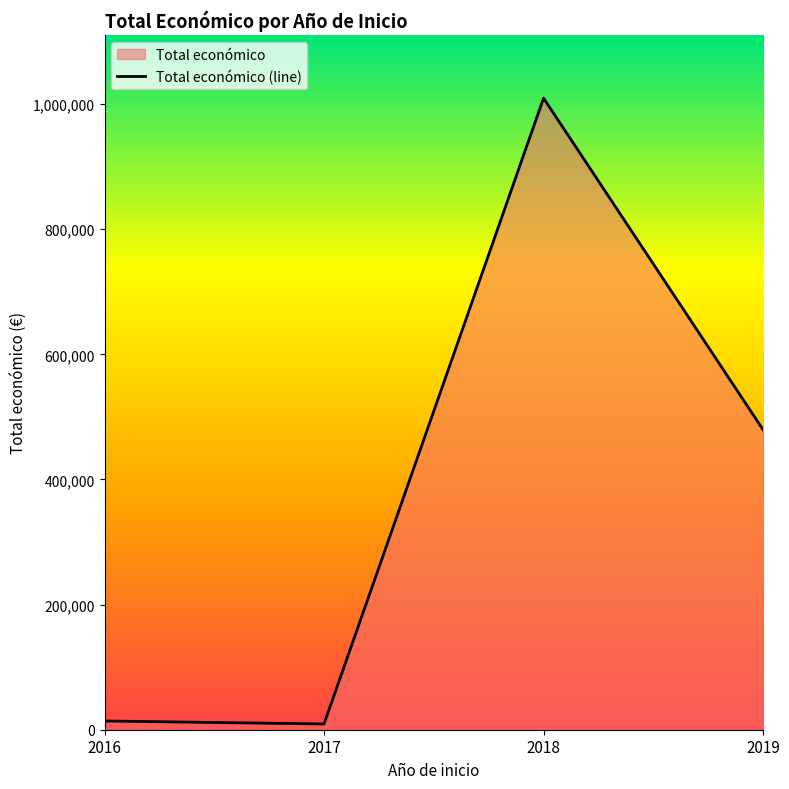

List the labels in order of value, largest first.

2018, 2019, 2016, 2017